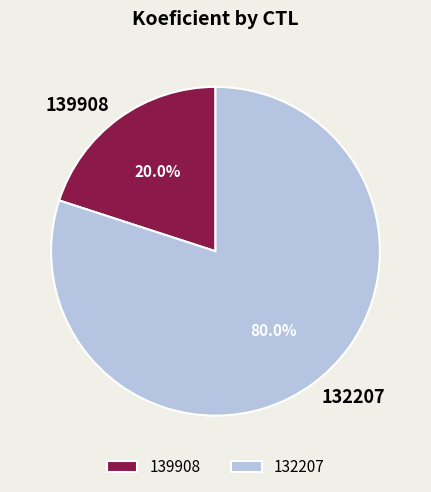

To the nearest percent, what is the combined percentage of 139908 and 132207?

100%